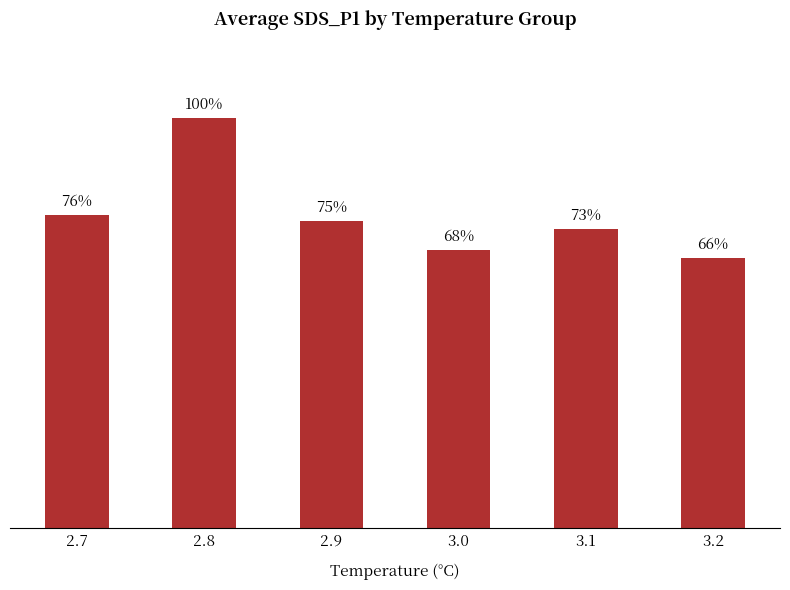

Are the bars horizontal?

No